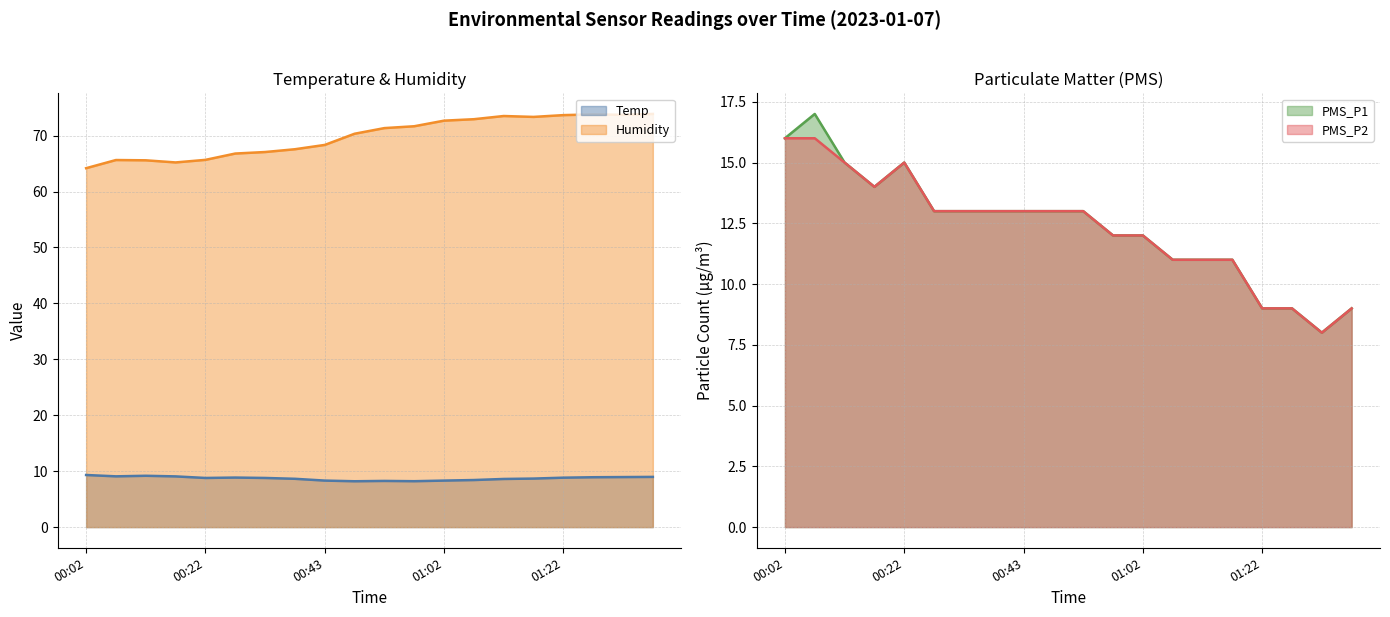

Which series has the largest range (max minus min)?

Humidity